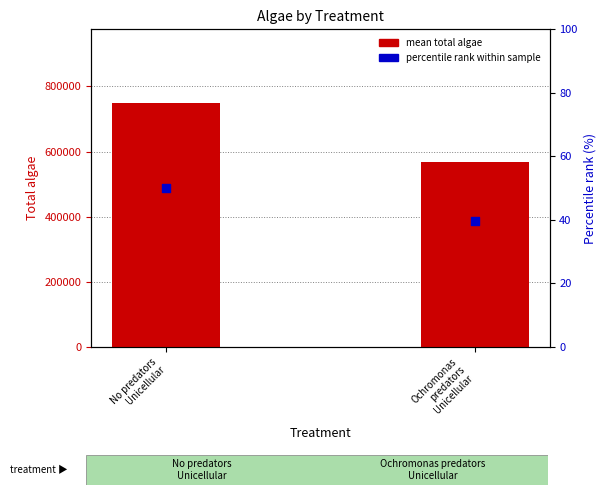

At how many categories does at least one series exceed 212891?

2